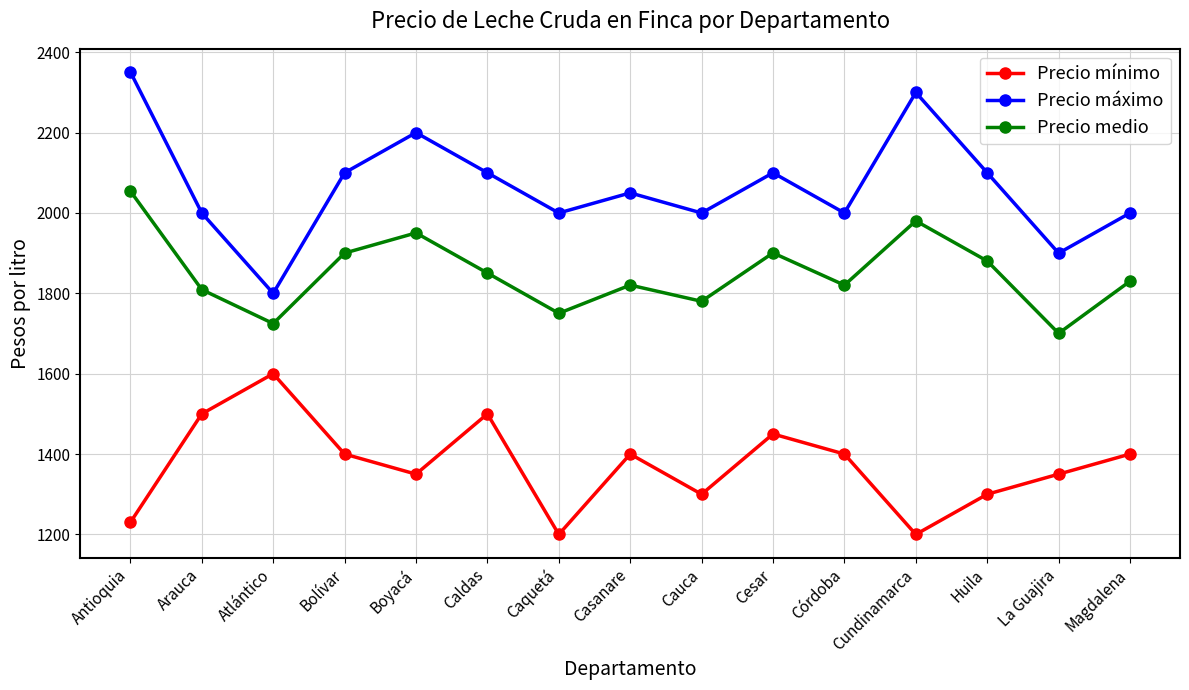

At how many categories does at least one series exceed 1238?

15